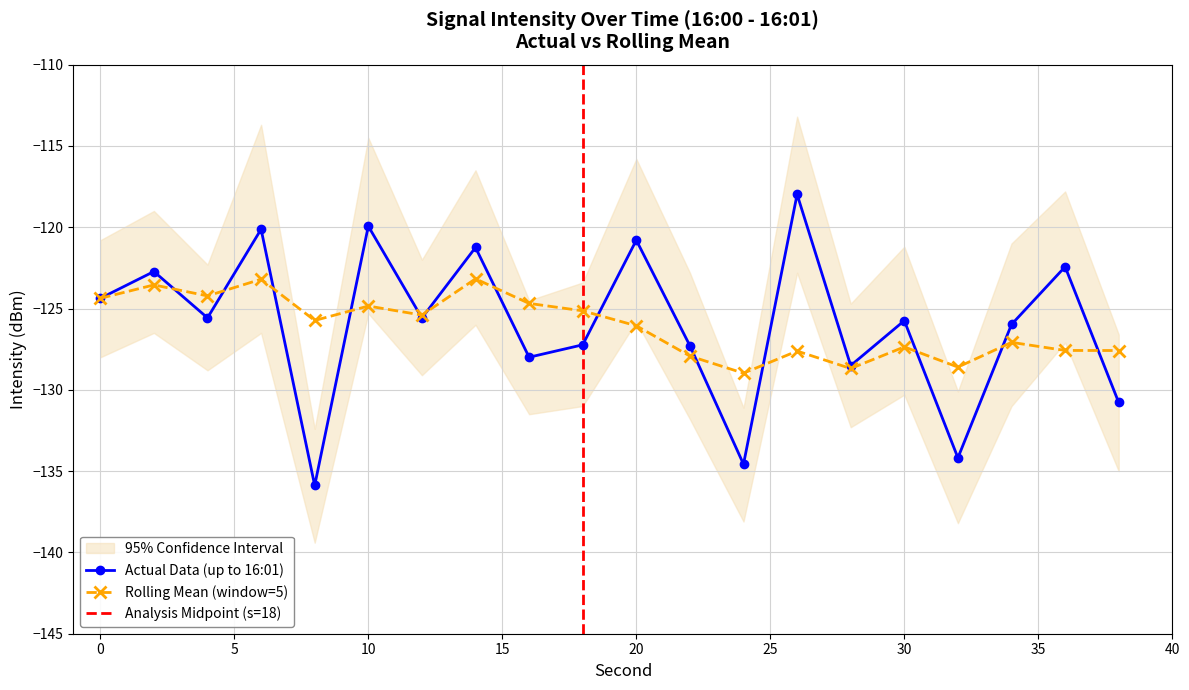

What is the value of the Actual Data (up to 16:01) point at the 20th from the left?

-130.8